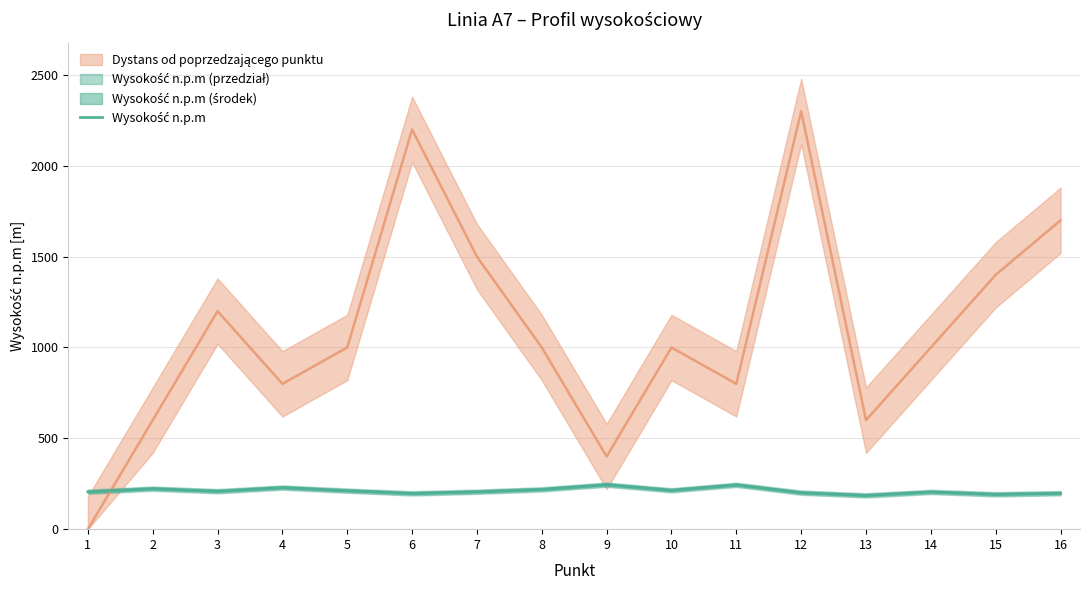

How many interior local peaks (higher than both neighbors) does the data have?

5